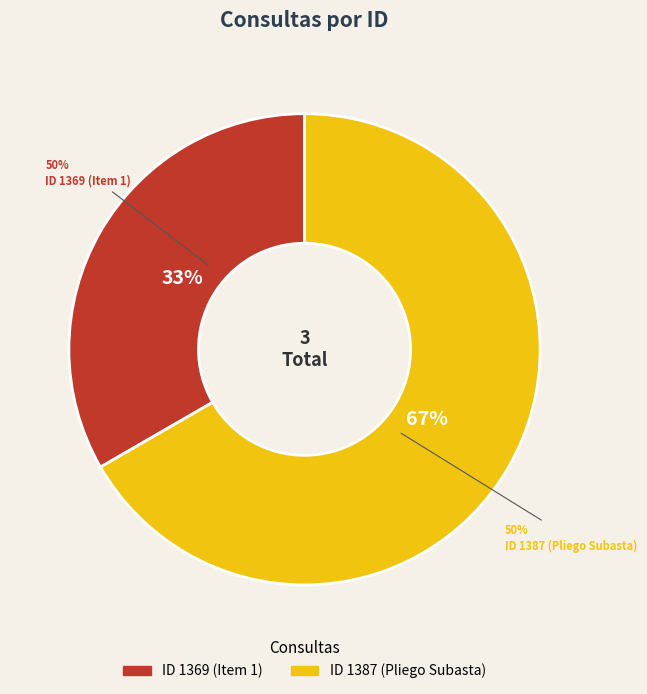

Rank the categories by value from lowest to highest.

1369, 1387